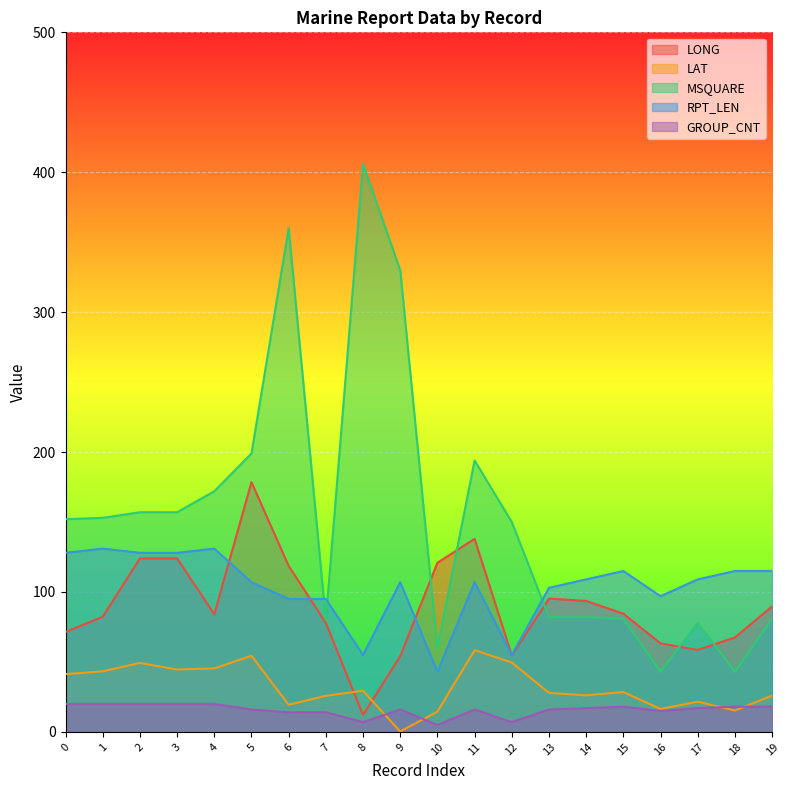

What is the difference between the GROUP_CNT values at 10 and 11?

11.0